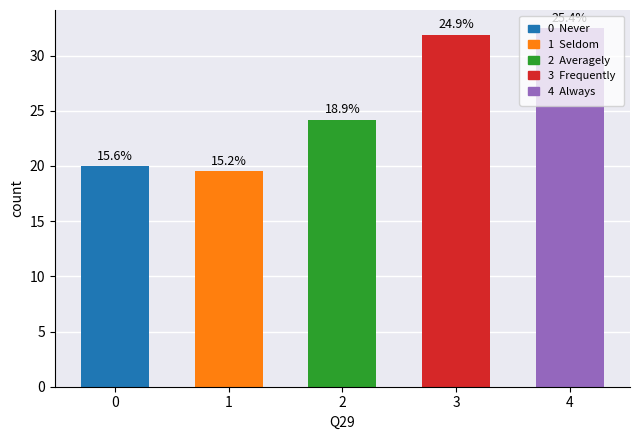

Are the bars horizontal?

No